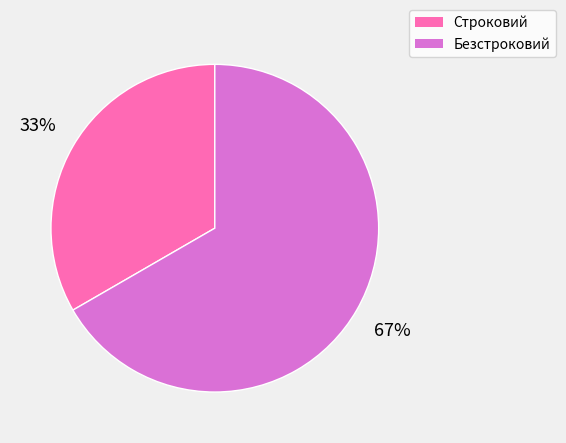

How many segments does this pie chart have?

2